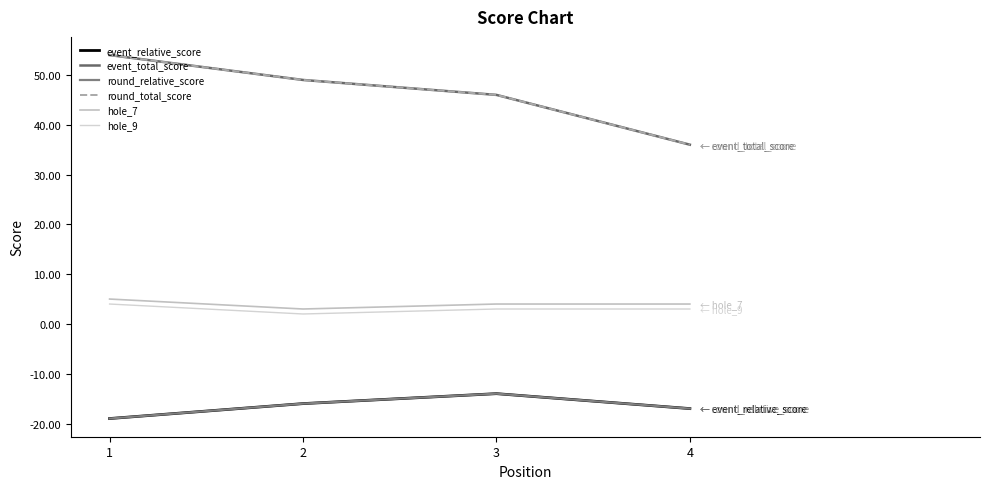

Does the chart have visible grid lines?

No